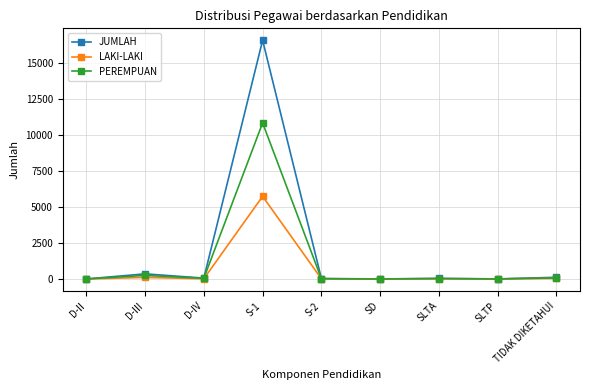

Which category has the highest value across all series?

S-1